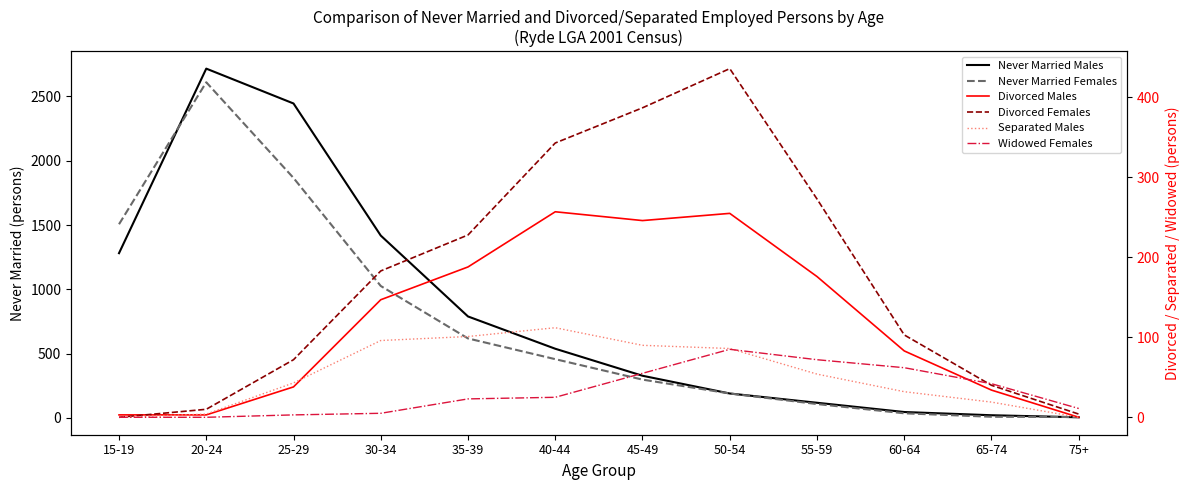

Where do Divorced Males and Widowed Females first cross each other?

60-64 and 65-74